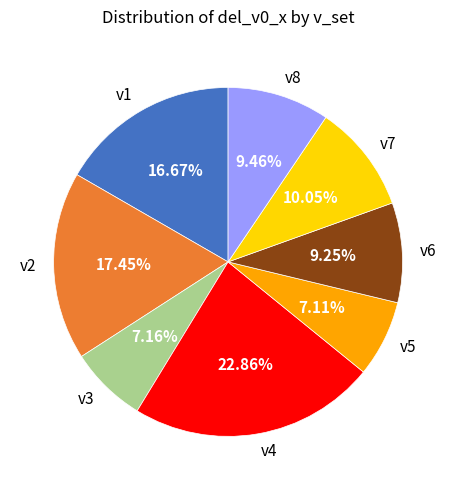

Does v3 represent more than half of the total?

No